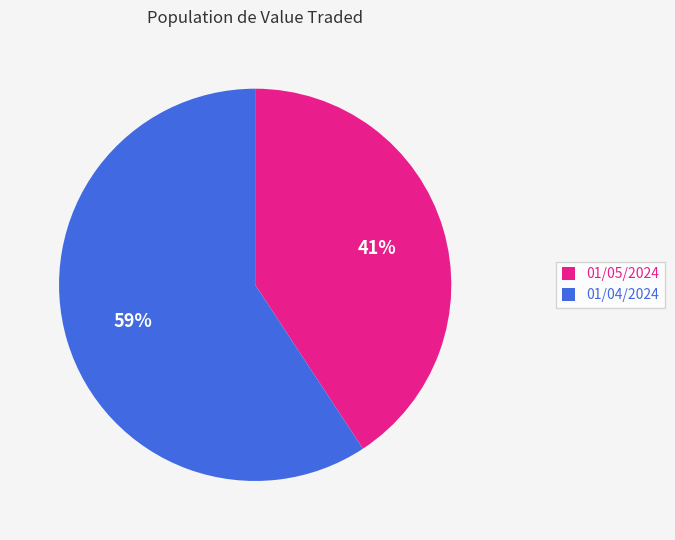

Rank the categories by value from lowest to highest.

01/05/2024, 01/04/2024